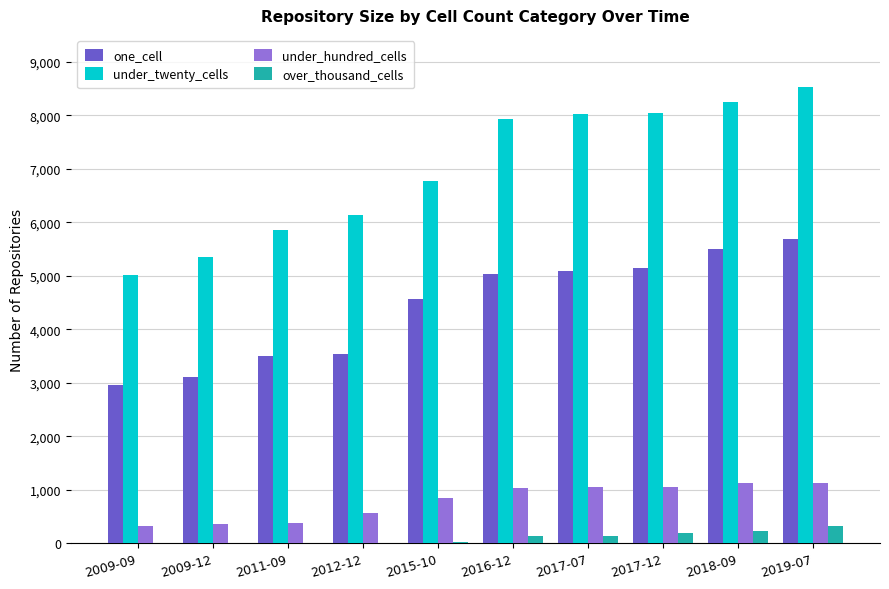

Which category has the highest value across all series?

2019-07